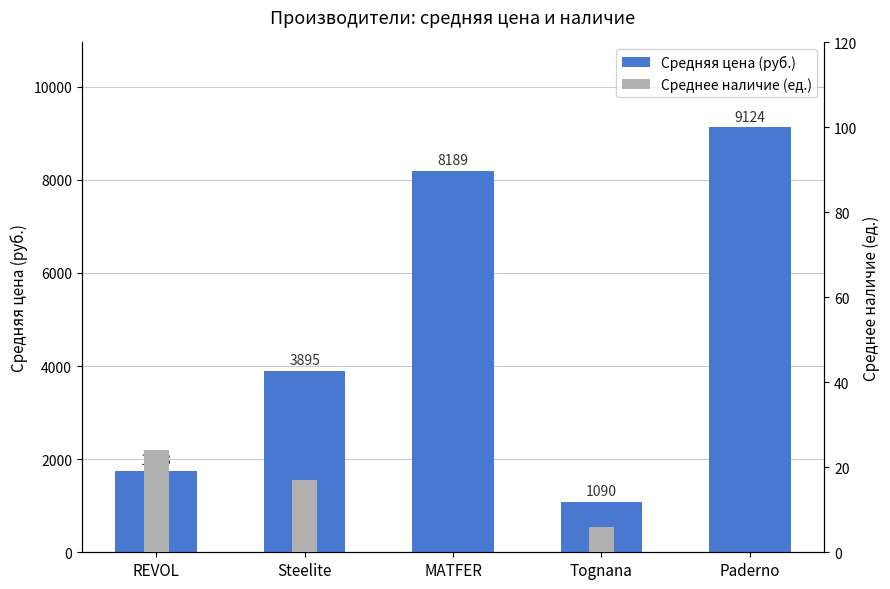

How many groups of bars are there?

5